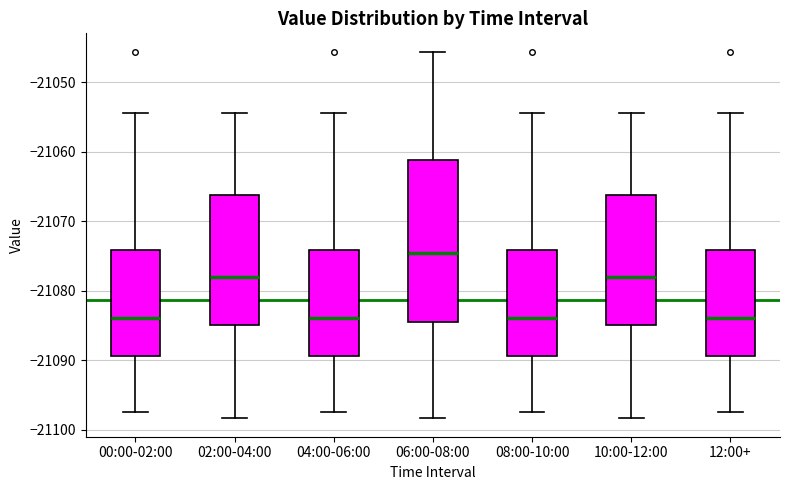

Where does the upper whisker of the box for 10:00-12:00 end on the y-axis? The values are not printed on the chart, so give them approximately, as read against the axis.

-21054